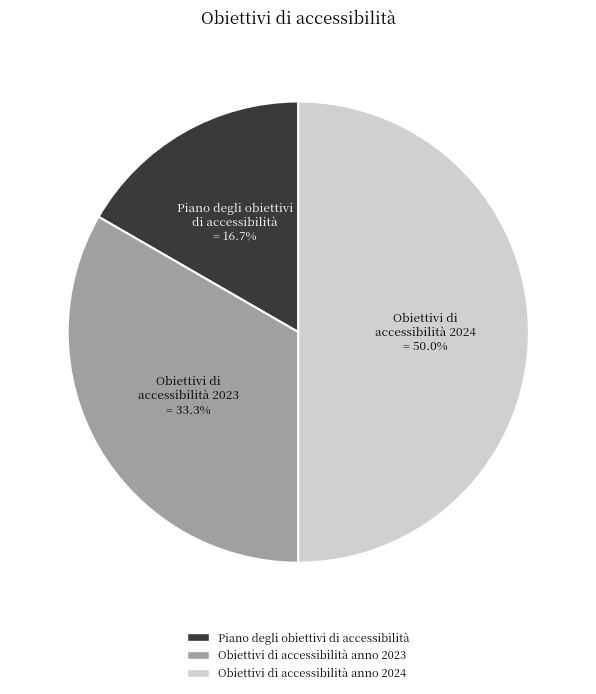

Does Piano degli obiettivi di accessibilità account for over 50% of the chart?

No